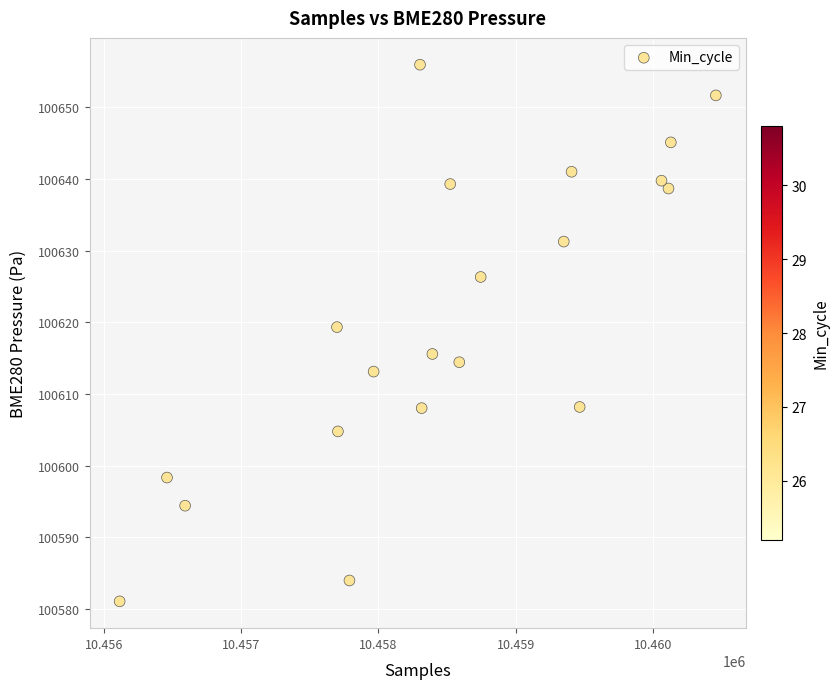

What Y value in the scatter plot is closest to 100618?

100619.3